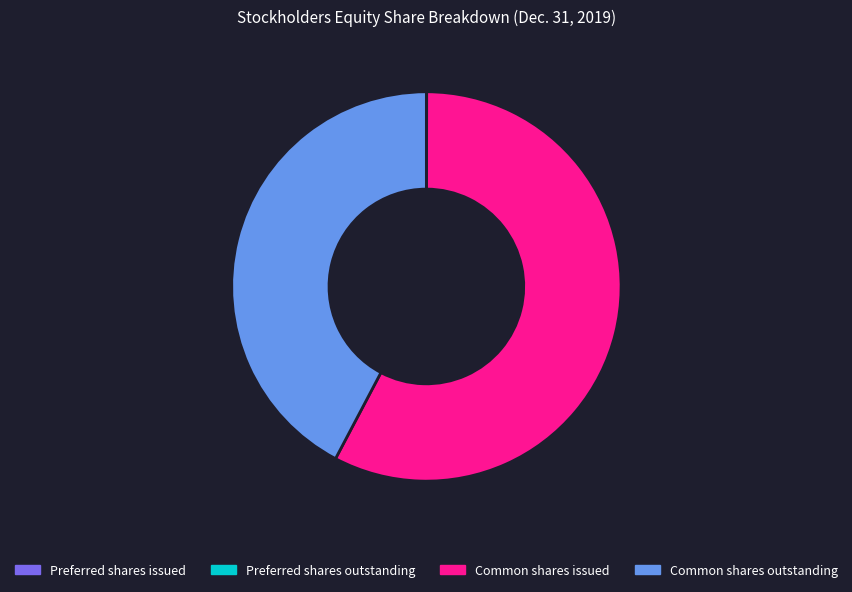

Which category has the biggest portion of the pie?

Common shares issued